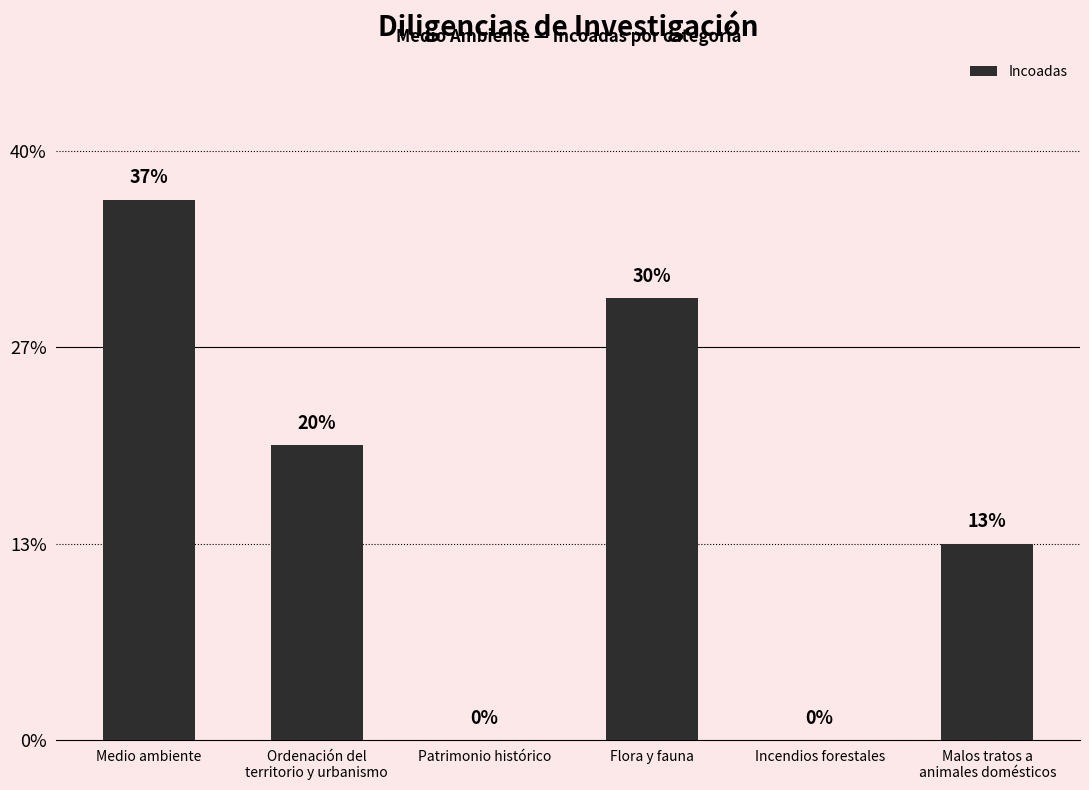

Approximately how many times larger is the value at Malos tratos a
animales domésticos compared to Flora y fauna?

0.4